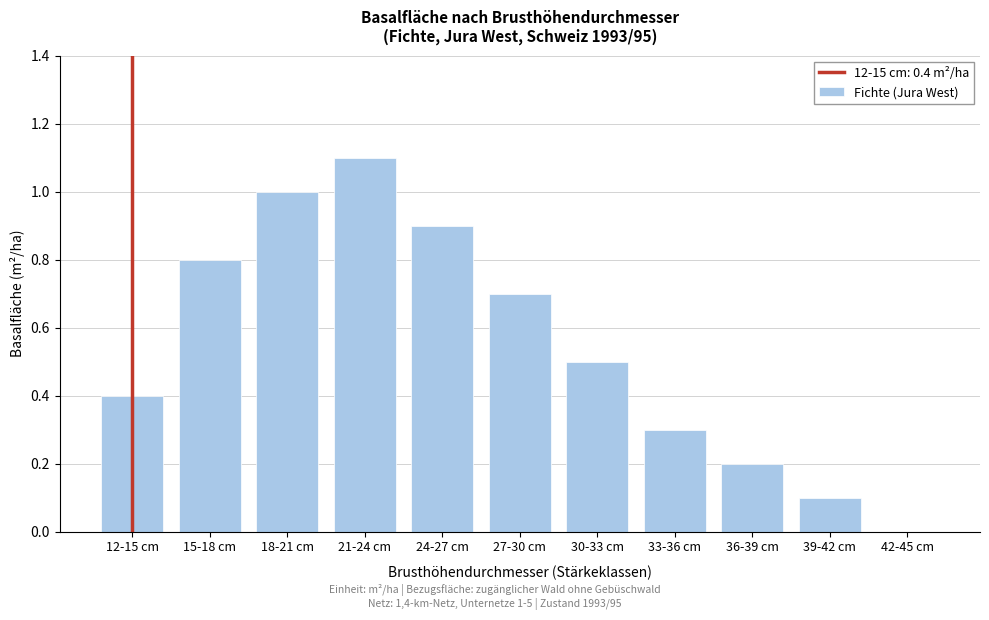

Reading left to right, transcribe all the data shown in this chart.

12-15 cm=0.4	15-18 cm=0.8	18-21 cm=1.0	21-24 cm=1.1	24-27 cm=0.9	27-30 cm=0.7	30-33 cm=0.5	33-36 cm=0.3	36-39 cm=0.2	39-42 cm=0.1	42-45 cm=0.0